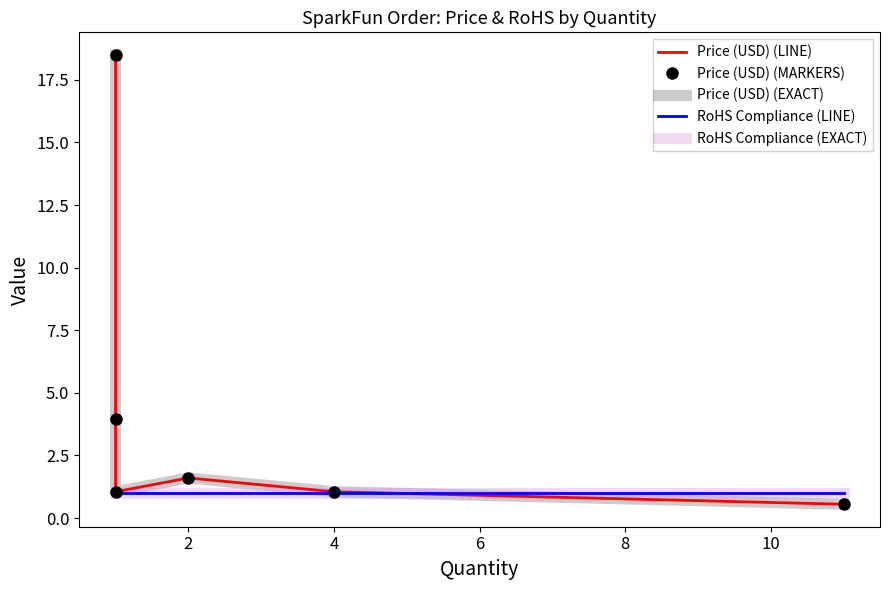

Rank the series at 4 from lowest to highest value.

RoHS Compliance (LINE), RoHS Compliance (EXACT), Price (USD) (LINE), Price (USD) (MARKERS), Price (USD) (EXACT)